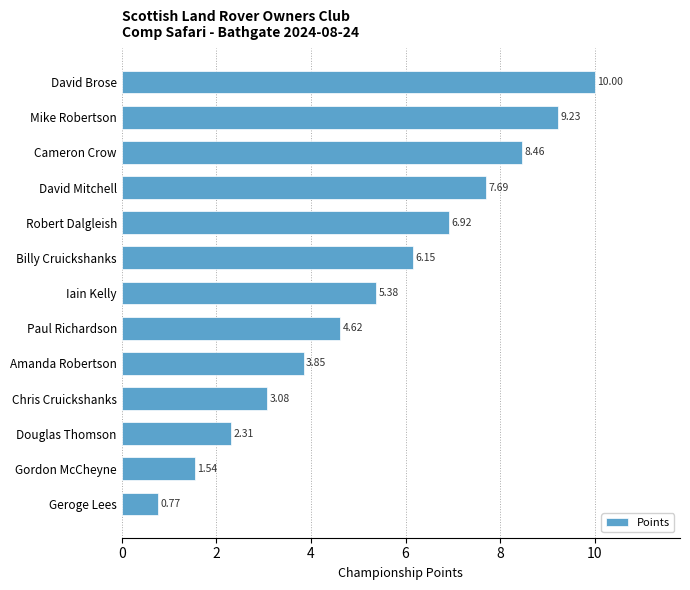

What is the sum of the values at Amanda Robertson and Paul Richardson?

8.5